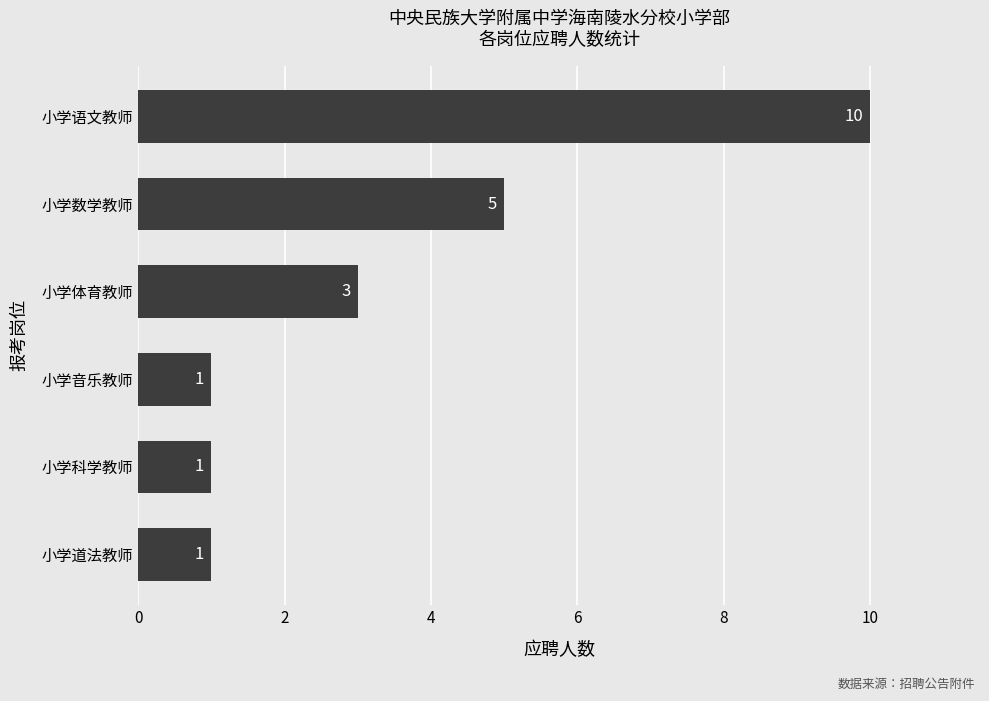

What is the change in value from 小学数学教师 to 小学语文教师?

+5